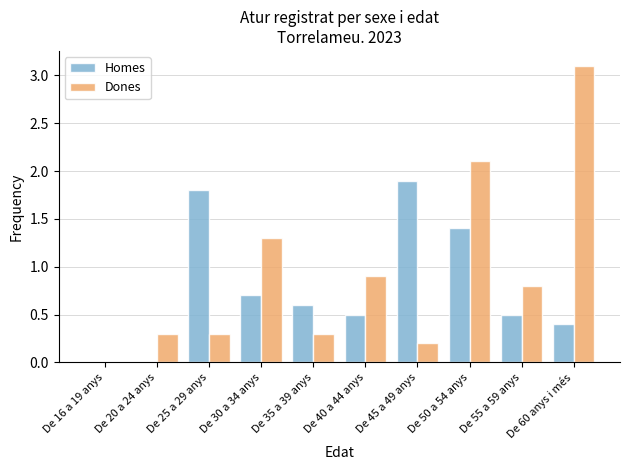

Which series changed the most between De 40 a 44 anys and De 60 anys i més?

Dones